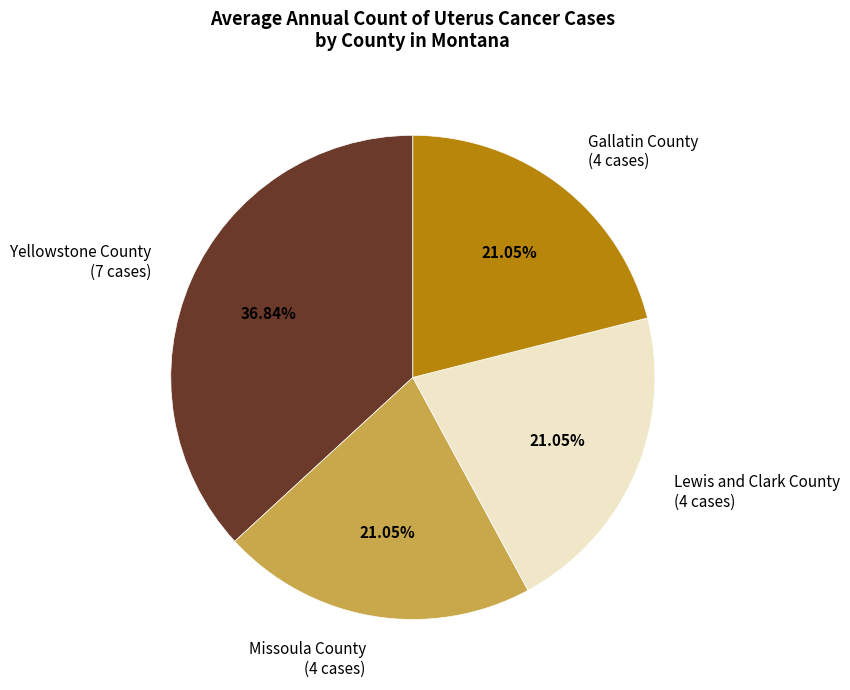

Is the sum of Gallatin County (4 cases) and Lewis and Clark County (4 cases) greater than half?

No